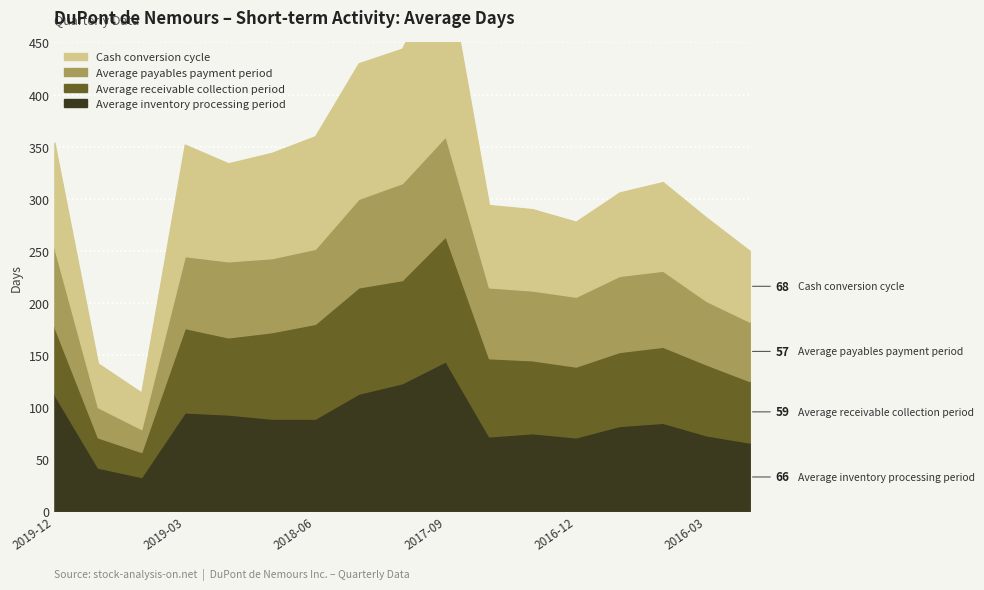

What is the smallest value displayed?

22